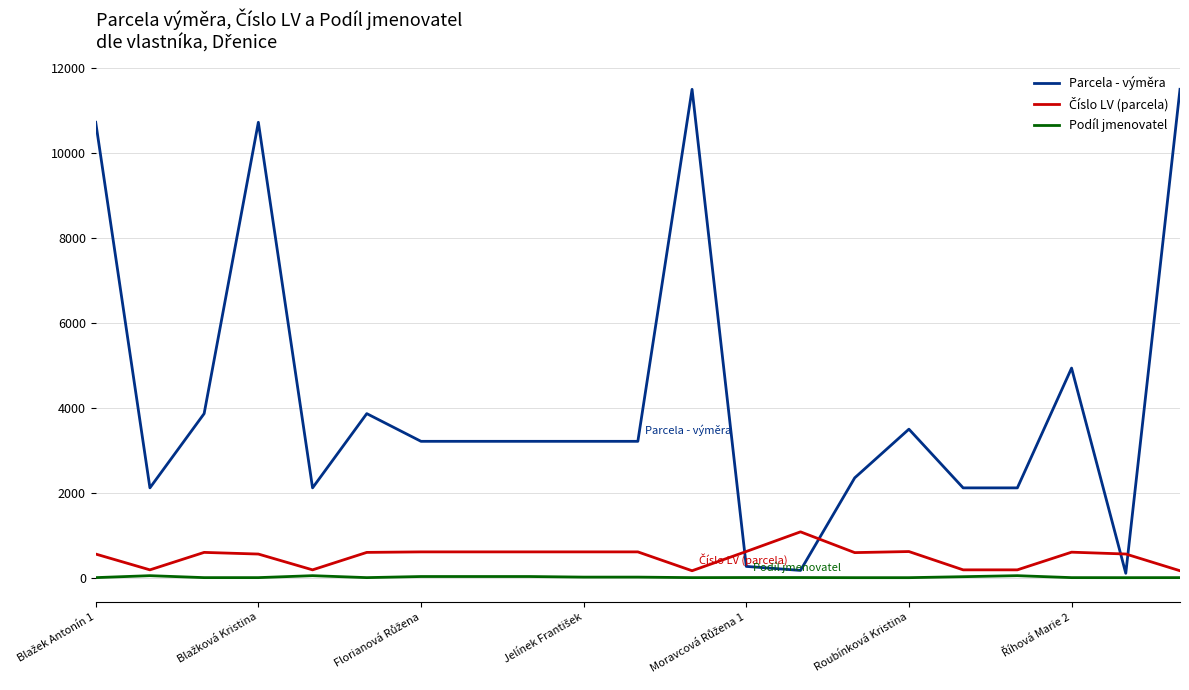

Which series has the largest range (max minus min)?

Parcela - výměra